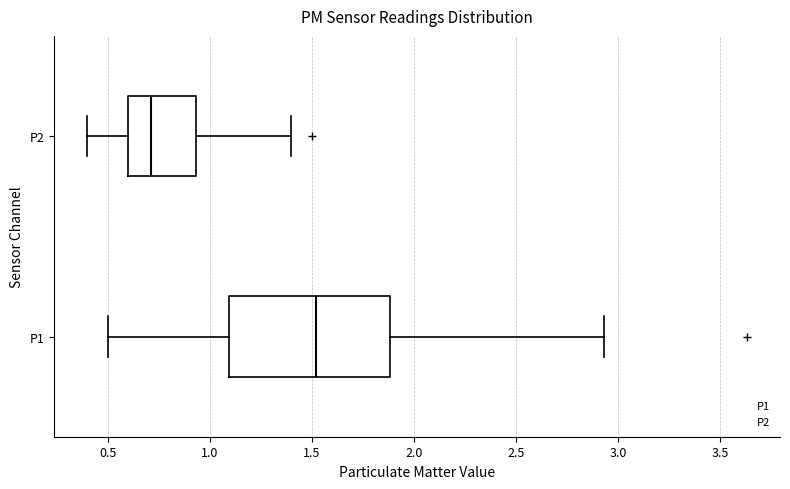

Which box's median line is the furthest to the right?

P1